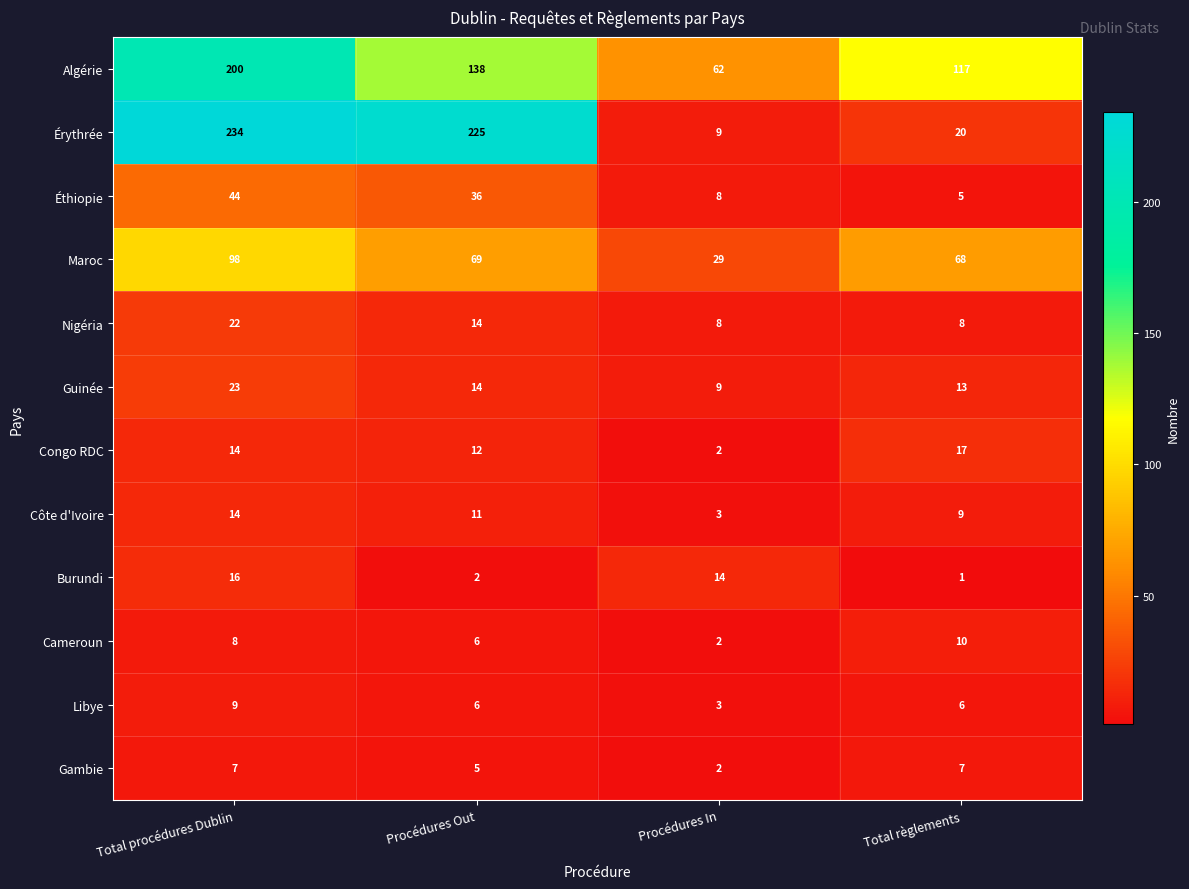

Rank the series by their maximum value, from highest to lowest.

Érythrée, Algérie, Maroc, Éthiopie, Guinée, Nigéria, Congo RDC, Burundi, Côte d'Ivoire, Cameroun, Libye, Gambie